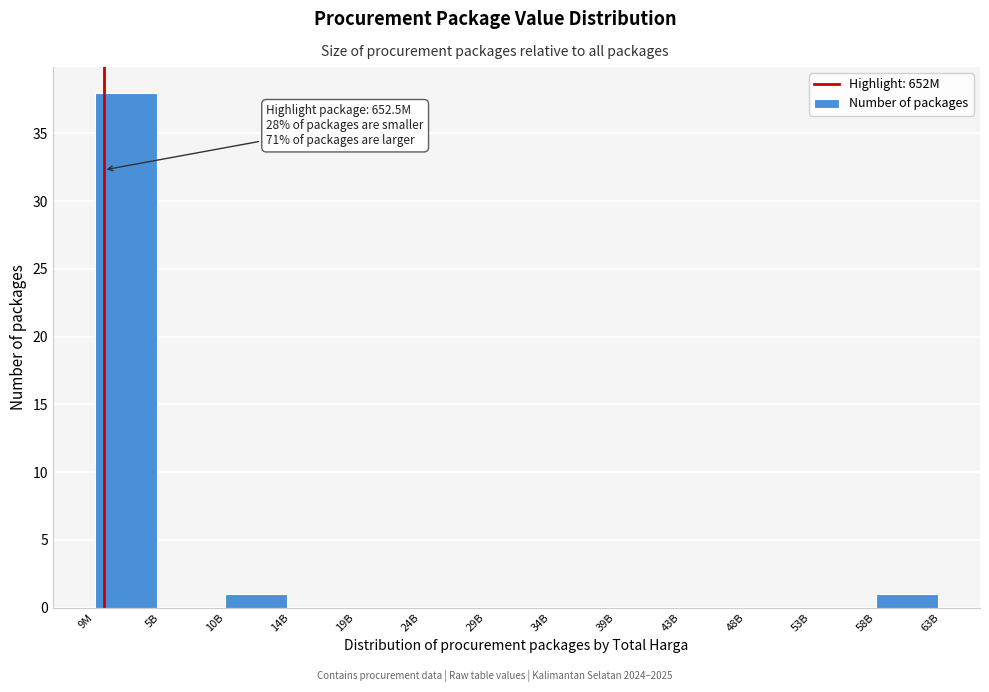

Reading left to right, extract all data points from this chart.

9M=38	5B=0	10B=1	14B=0	19B=0	24B=0	29B=0	34B=0	39B=0	43B=0	48B=0	53B=0	58B=1